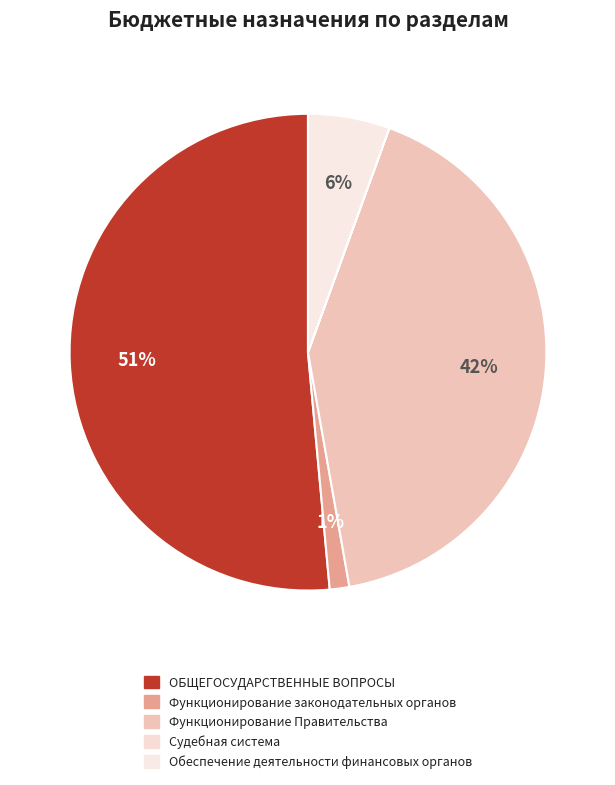

Combined, do Функционирование Правительства and Судебная система account for over 50%?

No